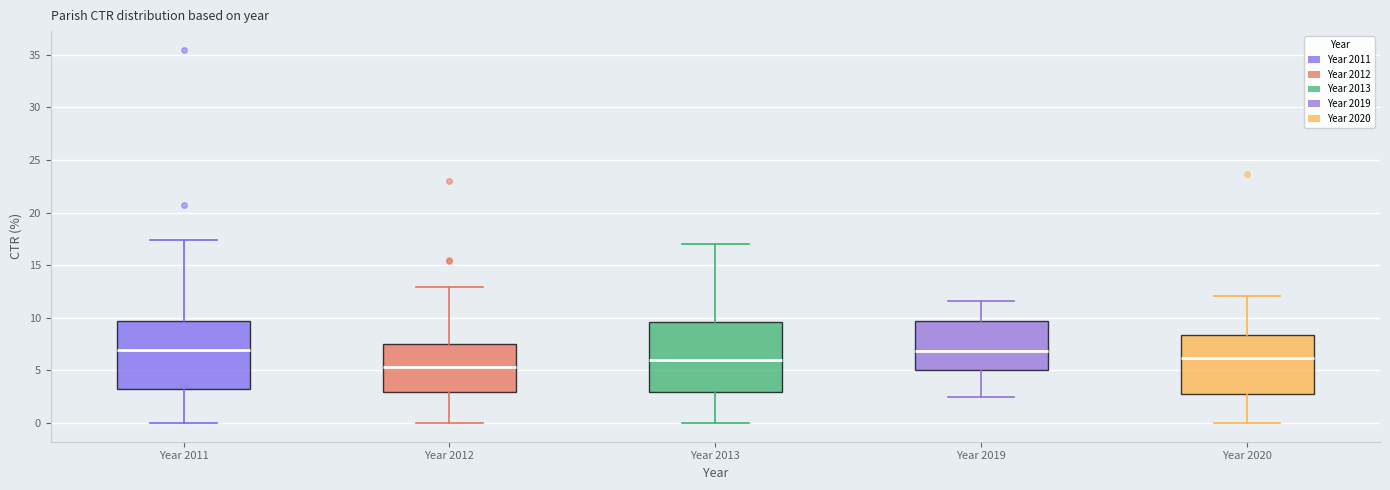

Reading left to right, read every box against the y-axis: the position of its median line, the range the box covers, and the ends of its whiskers. The values are not printed on the chart, so give them approximately, as read against the axis.

Year 2011: median 7.0, box 3.0 to 9.5, whiskers 0.0 to 17.5
Year 2012: median 5.5, box 3.0 to 7.5, whiskers 0.0 to 13.0
Year 2013: median 6.0, box 3.0 to 9.5, whiskers 0.0 to 17.0
Year 2019: median 7.0, box 5.0 to 9.5, whiskers 2.5 to 11.5
Year 2020: median 6.0, box 3.0 to 8.5, whiskers 0.0 to 12.0